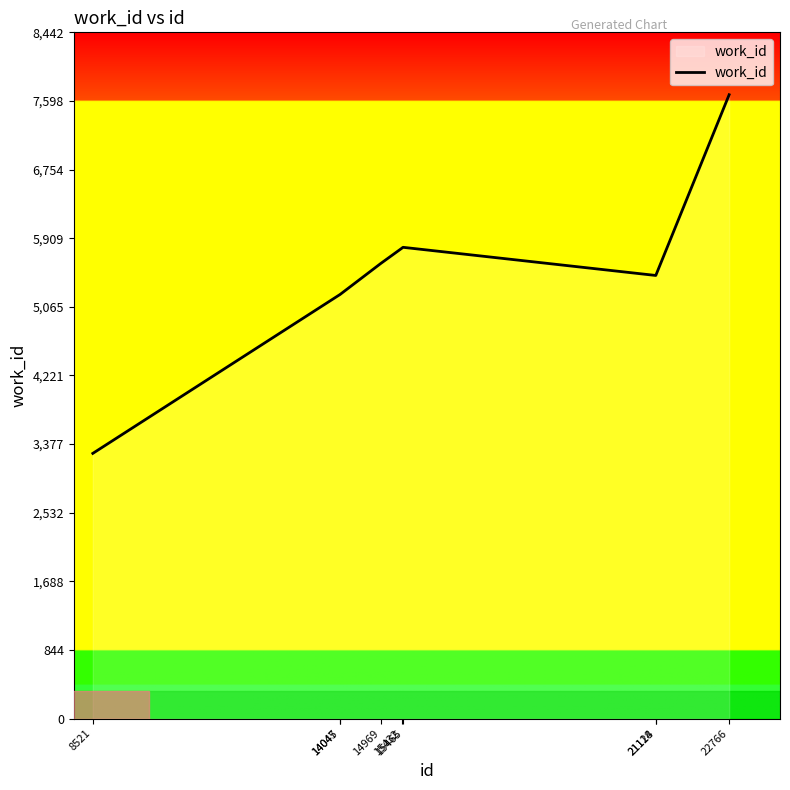

What is the change in value from 14969 to 21124?

-148